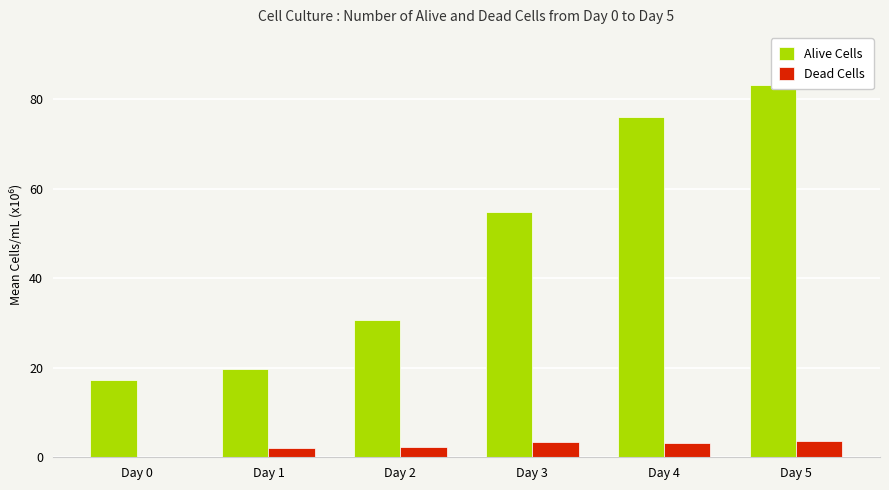

What is the difference between the maximum and second lowest values in the Dead Cells series?

1.6